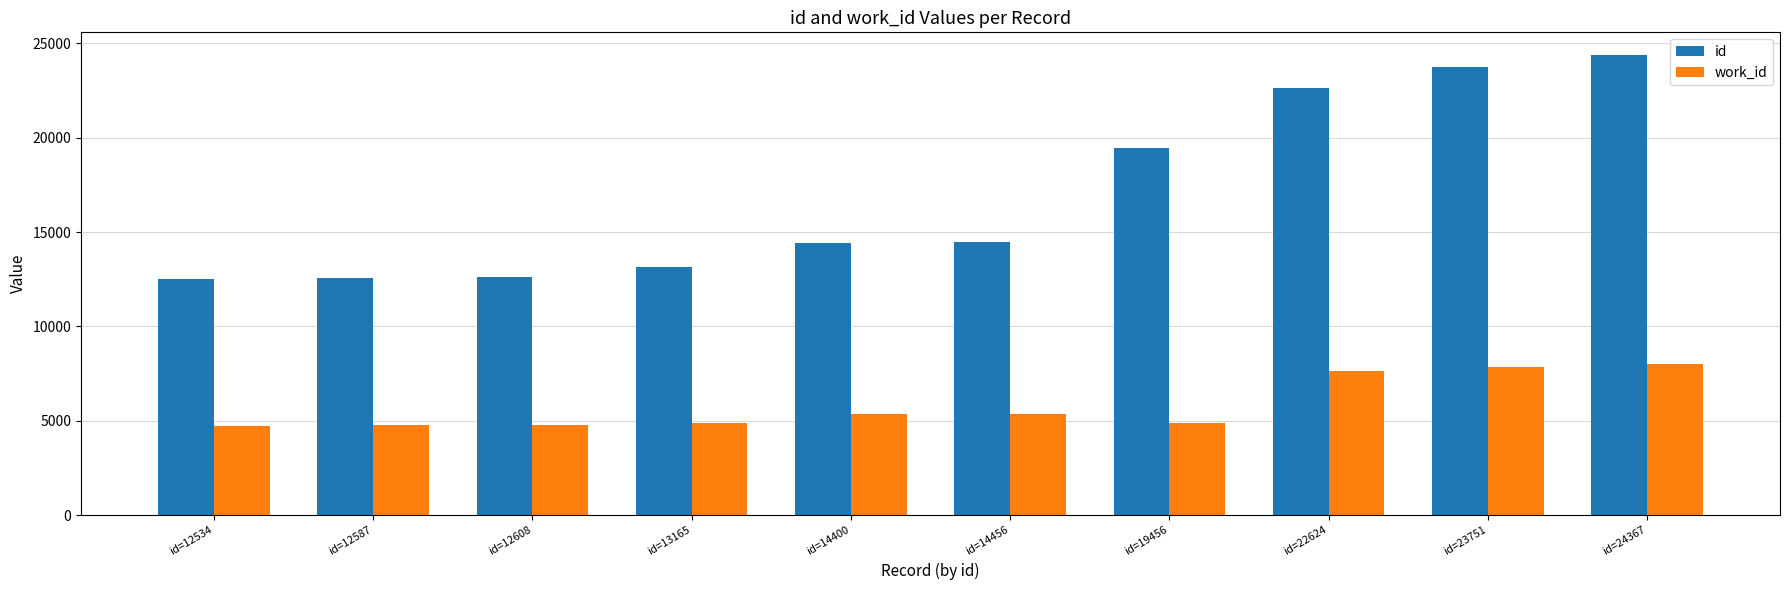

What is the sum of the work_id values at id=12587 and id=23751?

12617